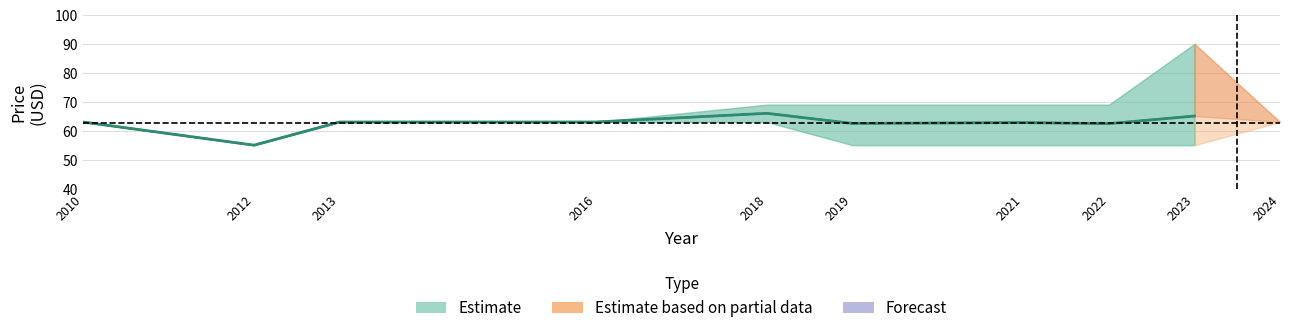

What is the value of the Price (PRINT) point at the 1st from the left?

63.0